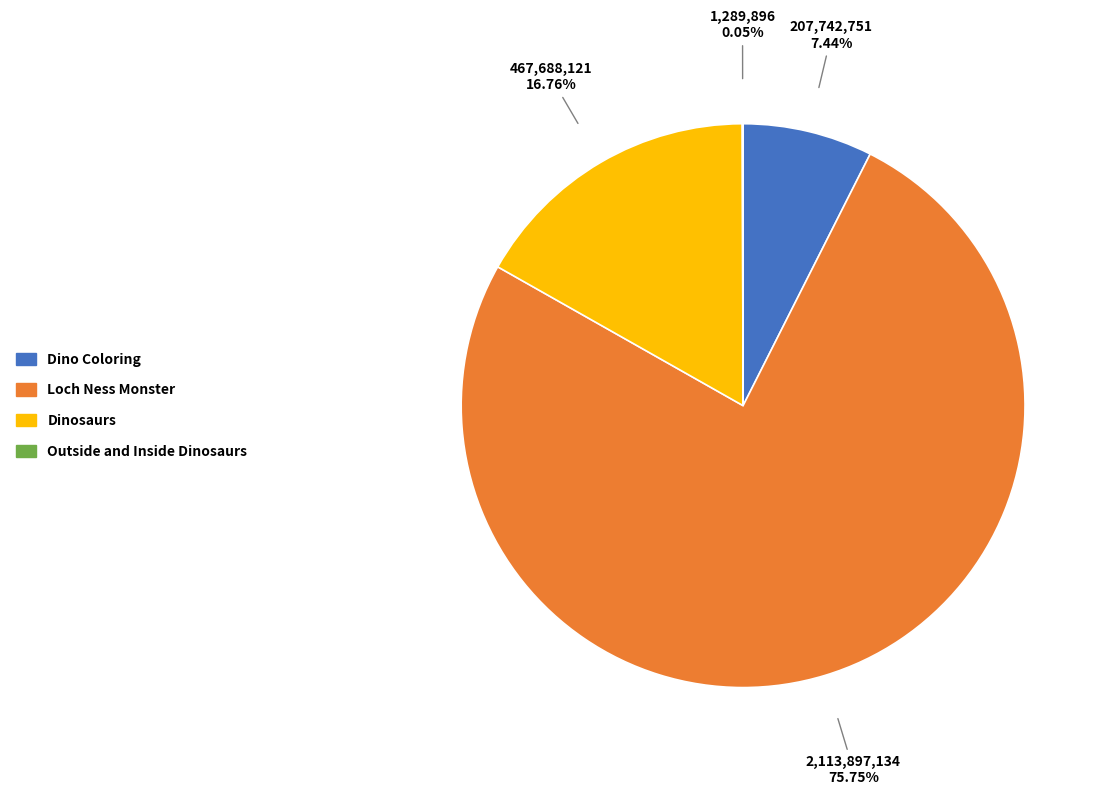

To the nearest percent, what portion does Loch Ness Monster represent?

76%